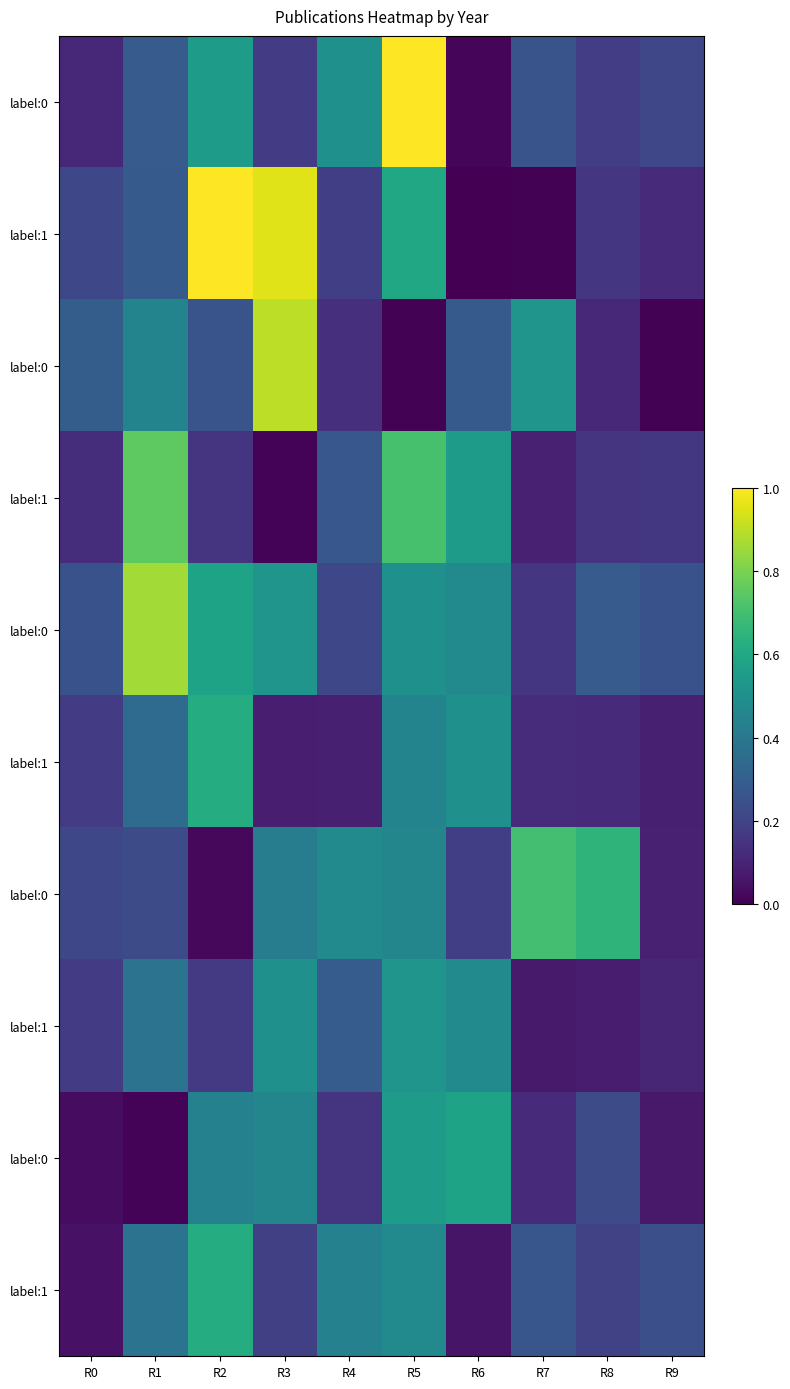

Between R1 and R8, which is larger?

R1